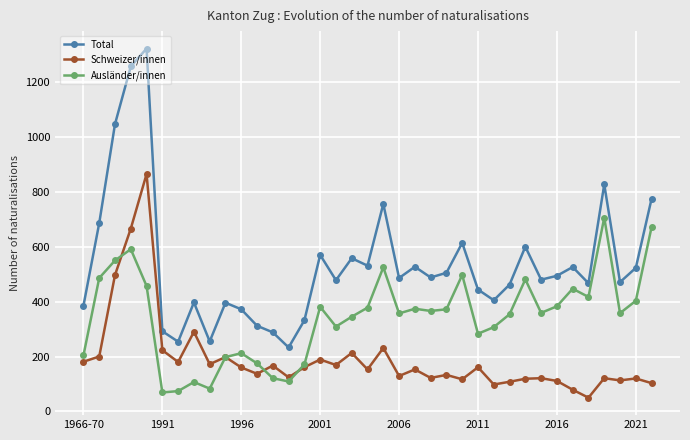

List the series in order of their peak value, lowest first.

Ausländer/innen, Schweizer/innen, Total